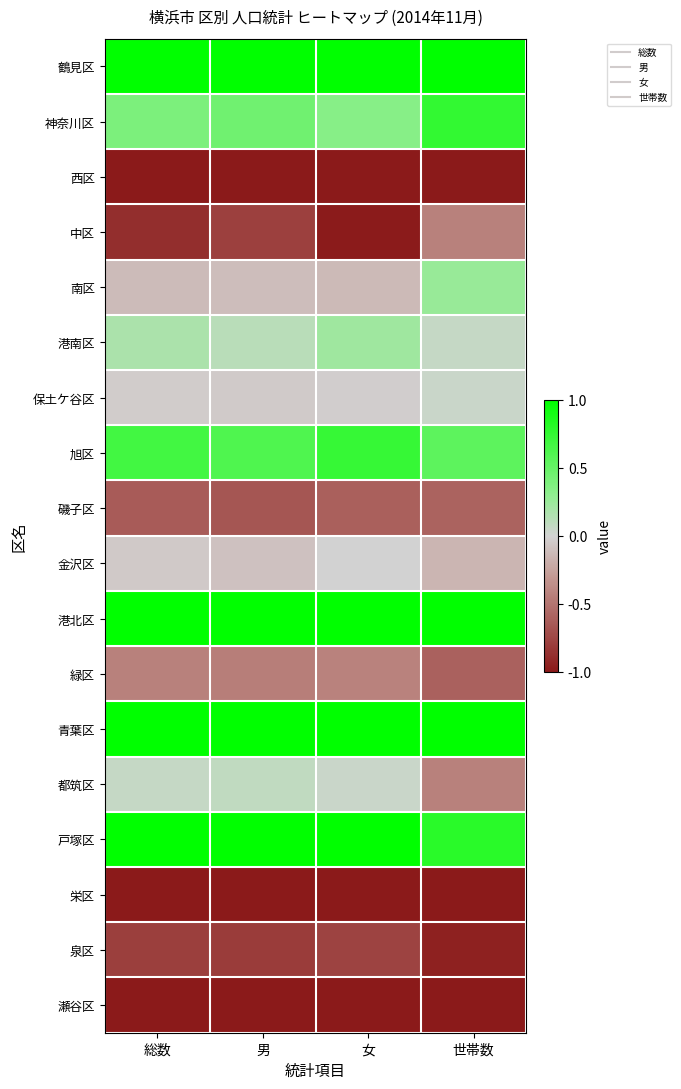

What is the spread (max minus min) of values at 女?

2.0